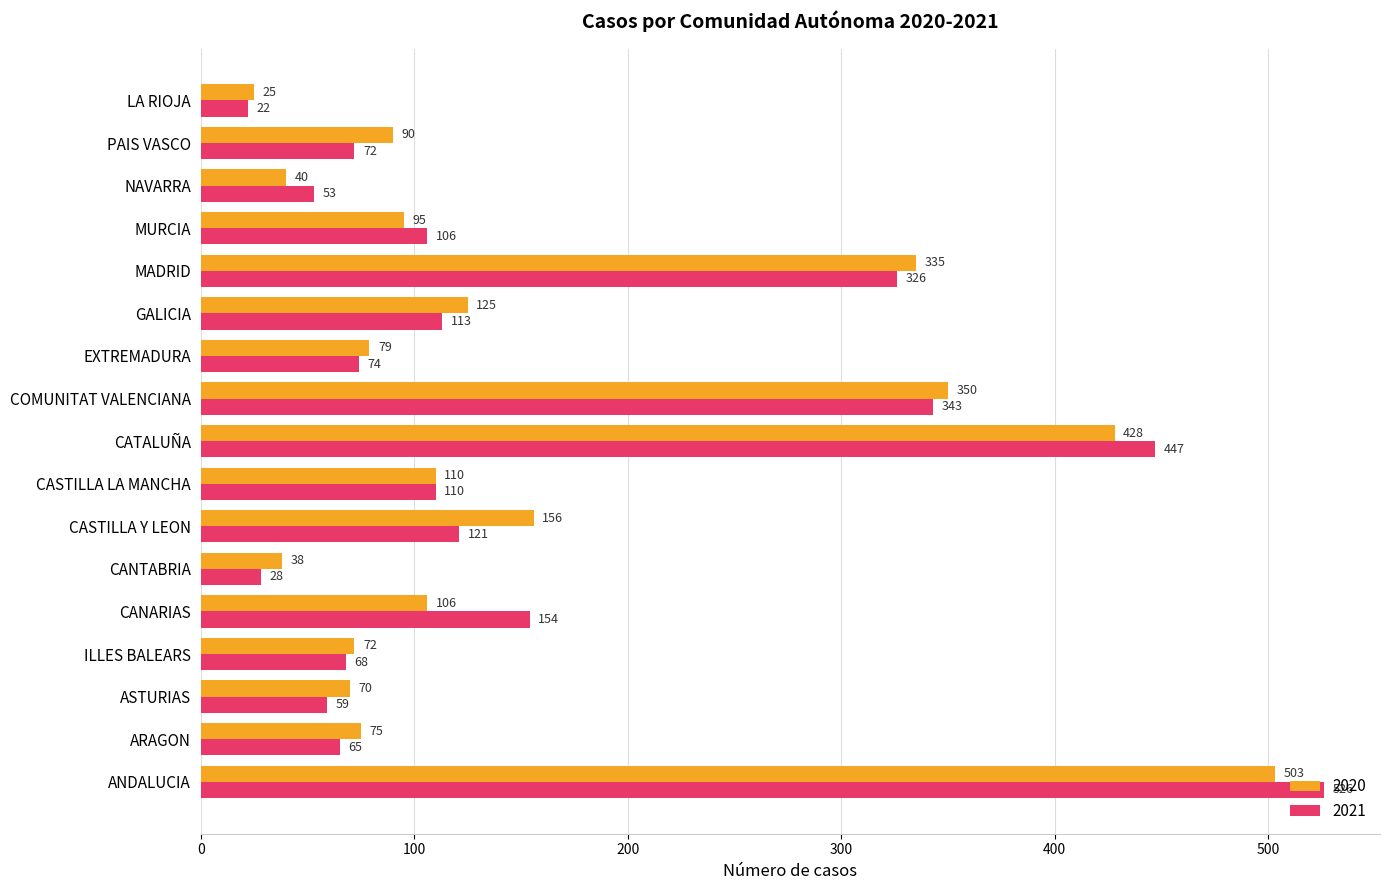

What is the difference between the second highest and second lowest values in the 2021 series?

419